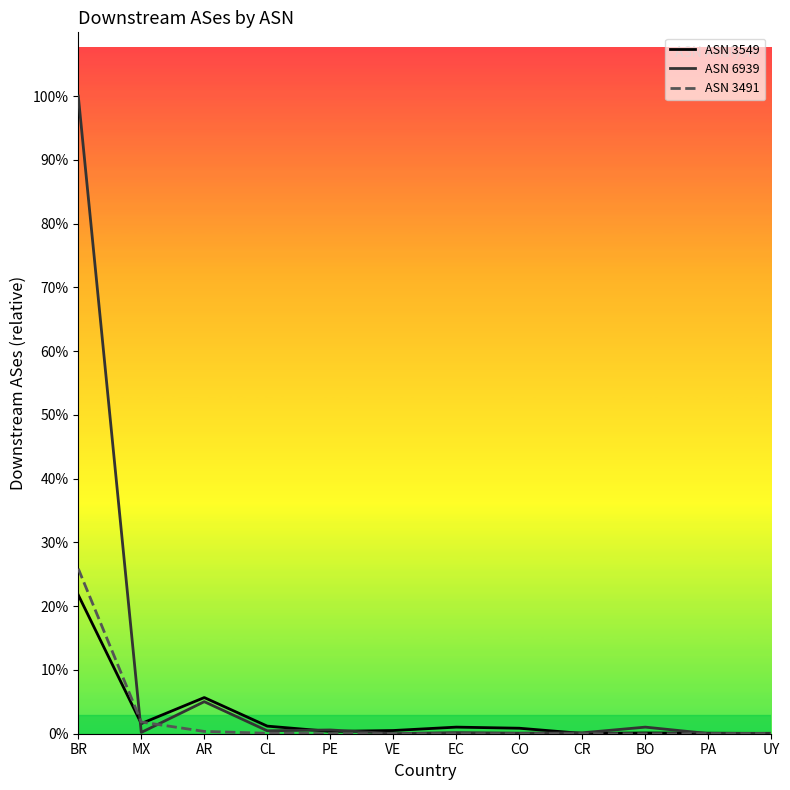

How many times do ASN 3491 and ASN 6939 cross each other?

2